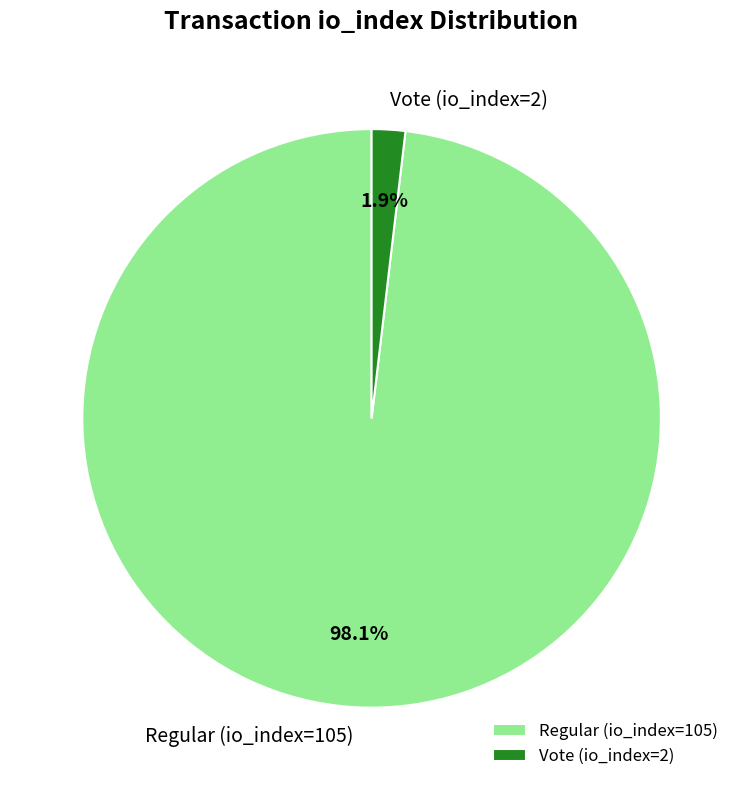

True or false: Vote (io_index=2) accounts for 2% of the total.

True